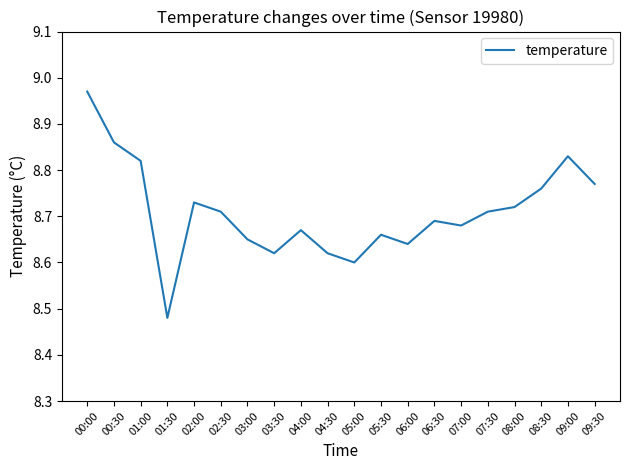

The value at 05:30 is 14.0. True or false?

False